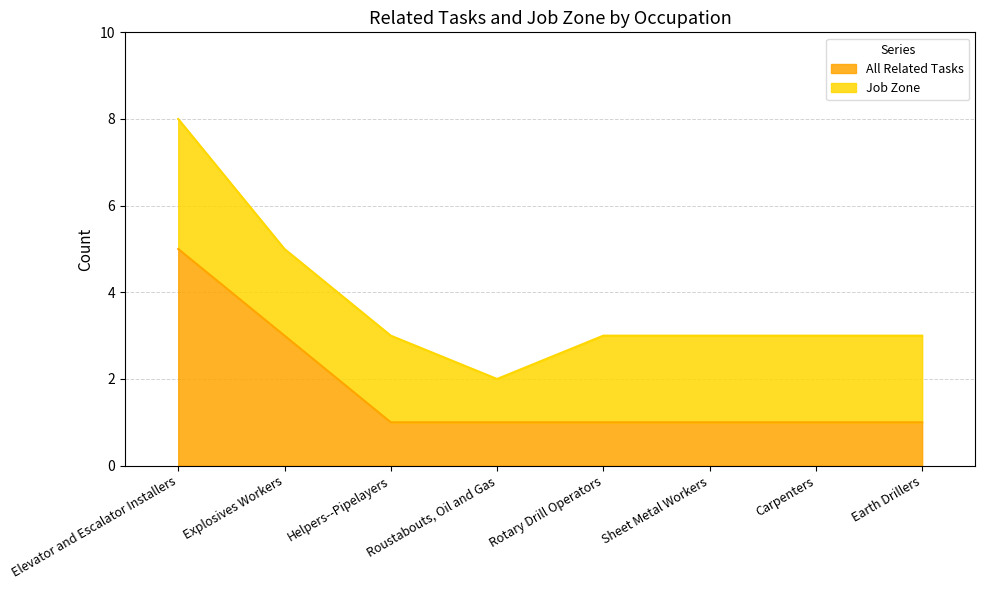

True or false: there are more than 0 points higher than both neighbors.

False